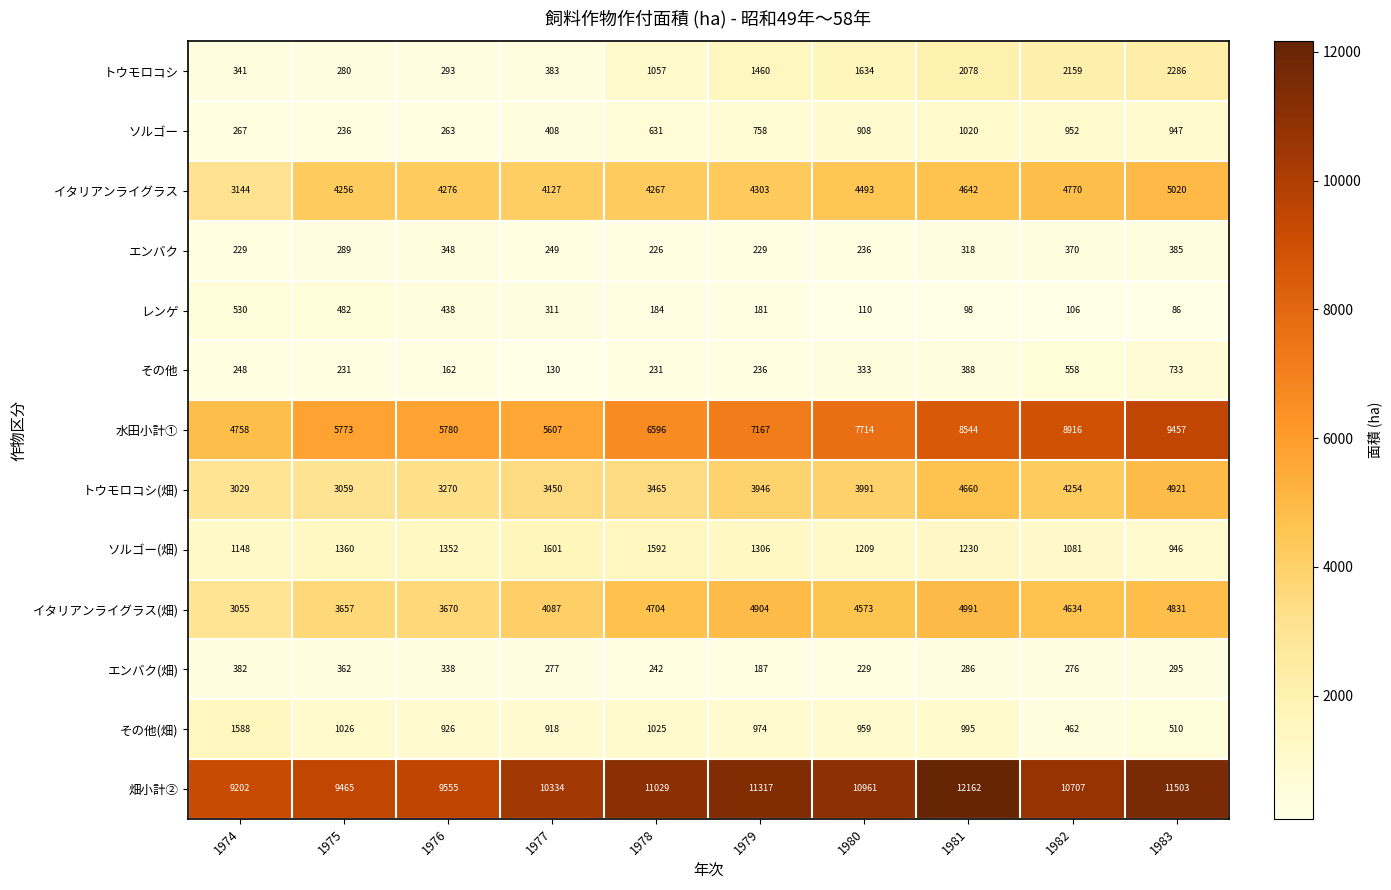

The value of その他 at 1975 is 231. True or false?

True